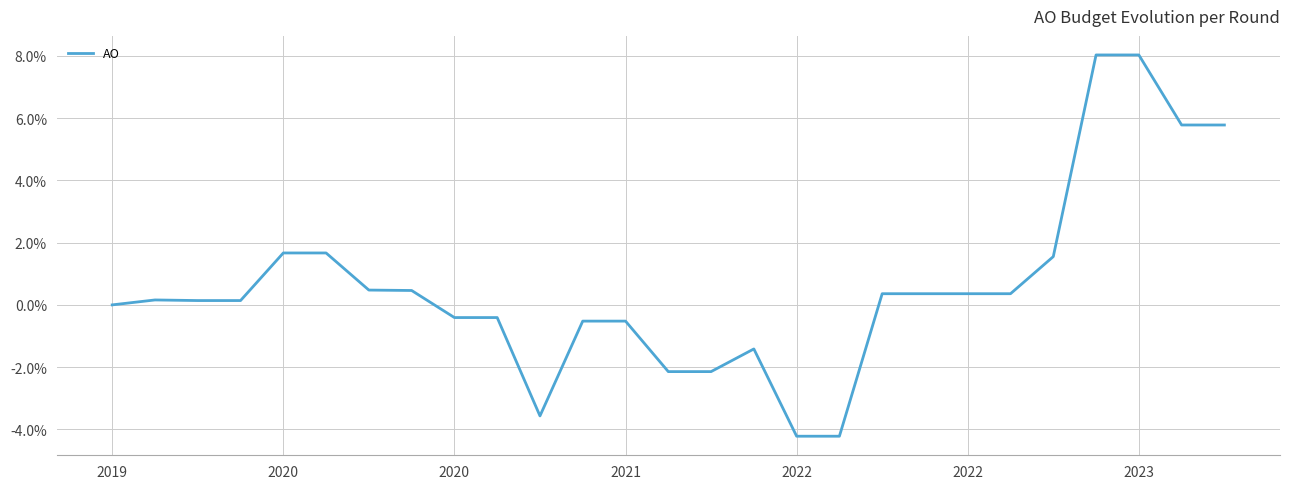

What is the difference between the maximum and minimum values?

12.2